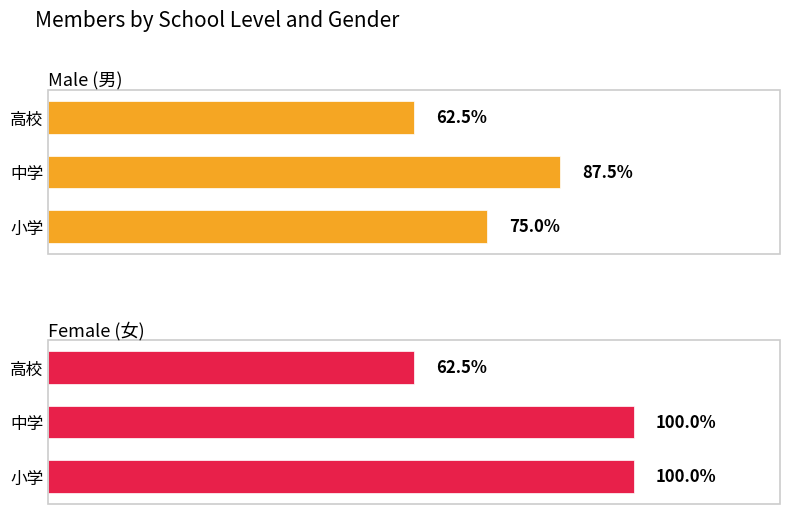

Which series has the widest spread of values?

Female (女)